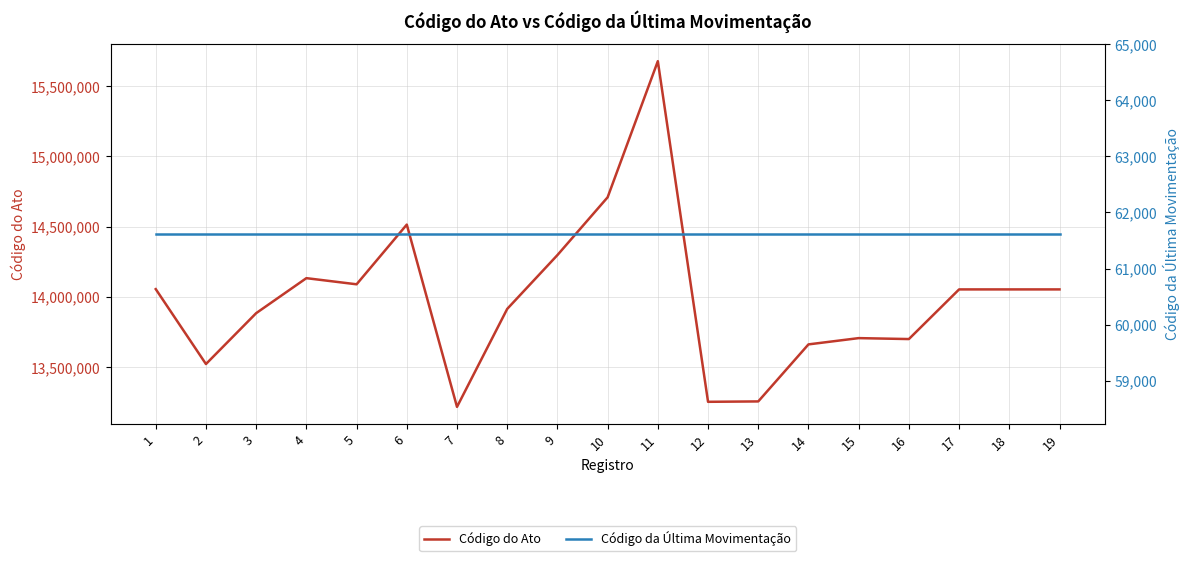

Is it true that Código da Última Movimentação equals 61615 at 12?

True